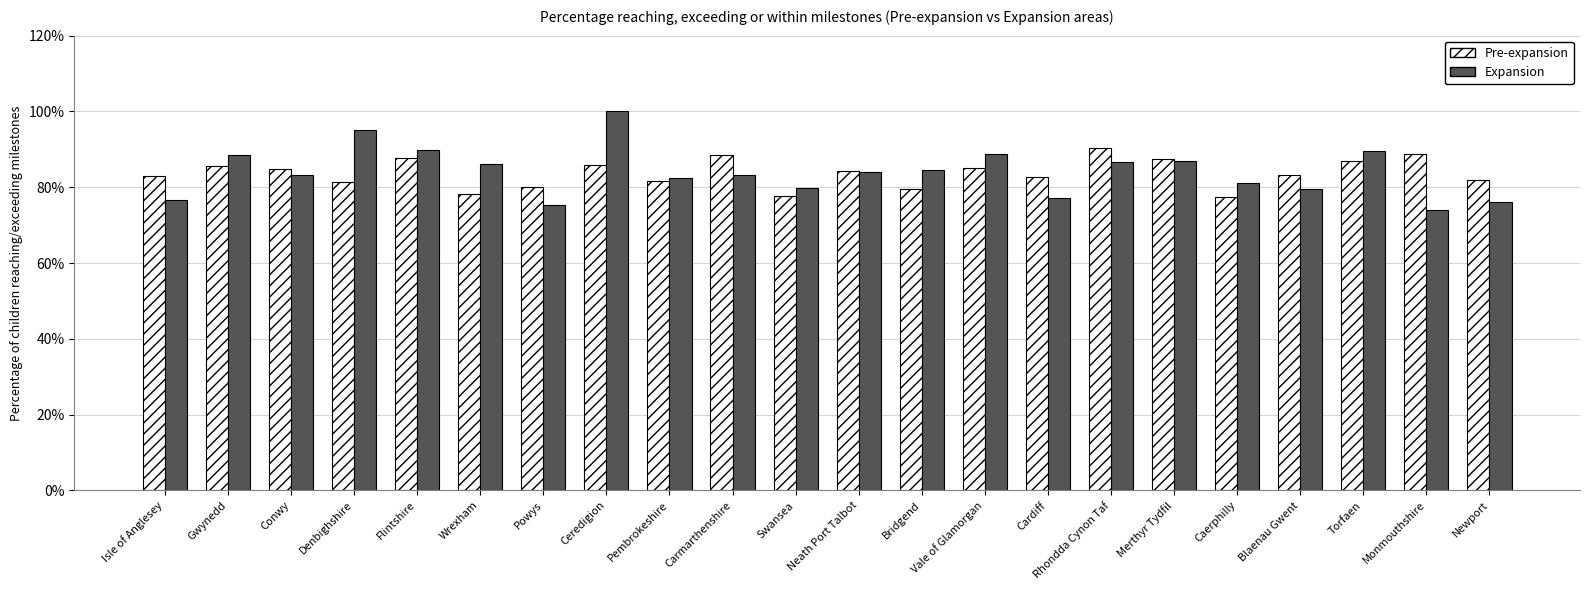

What is the lowest value of the Expansion series?

0.7